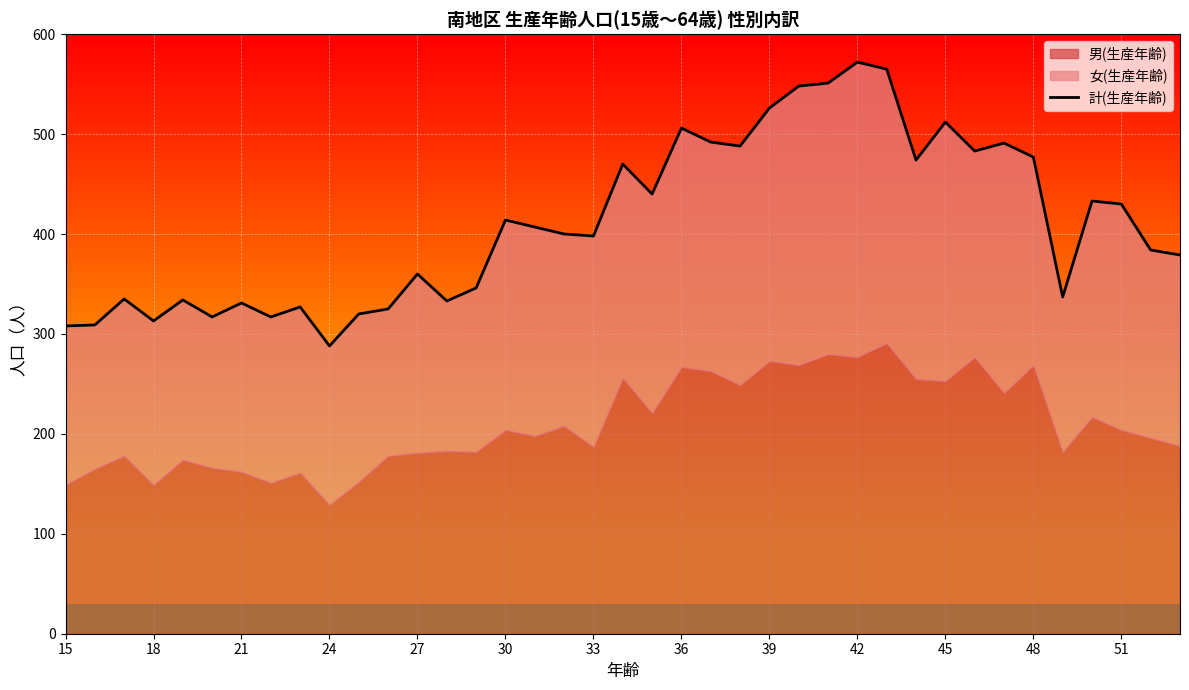

What is the greatest value displayed?

572